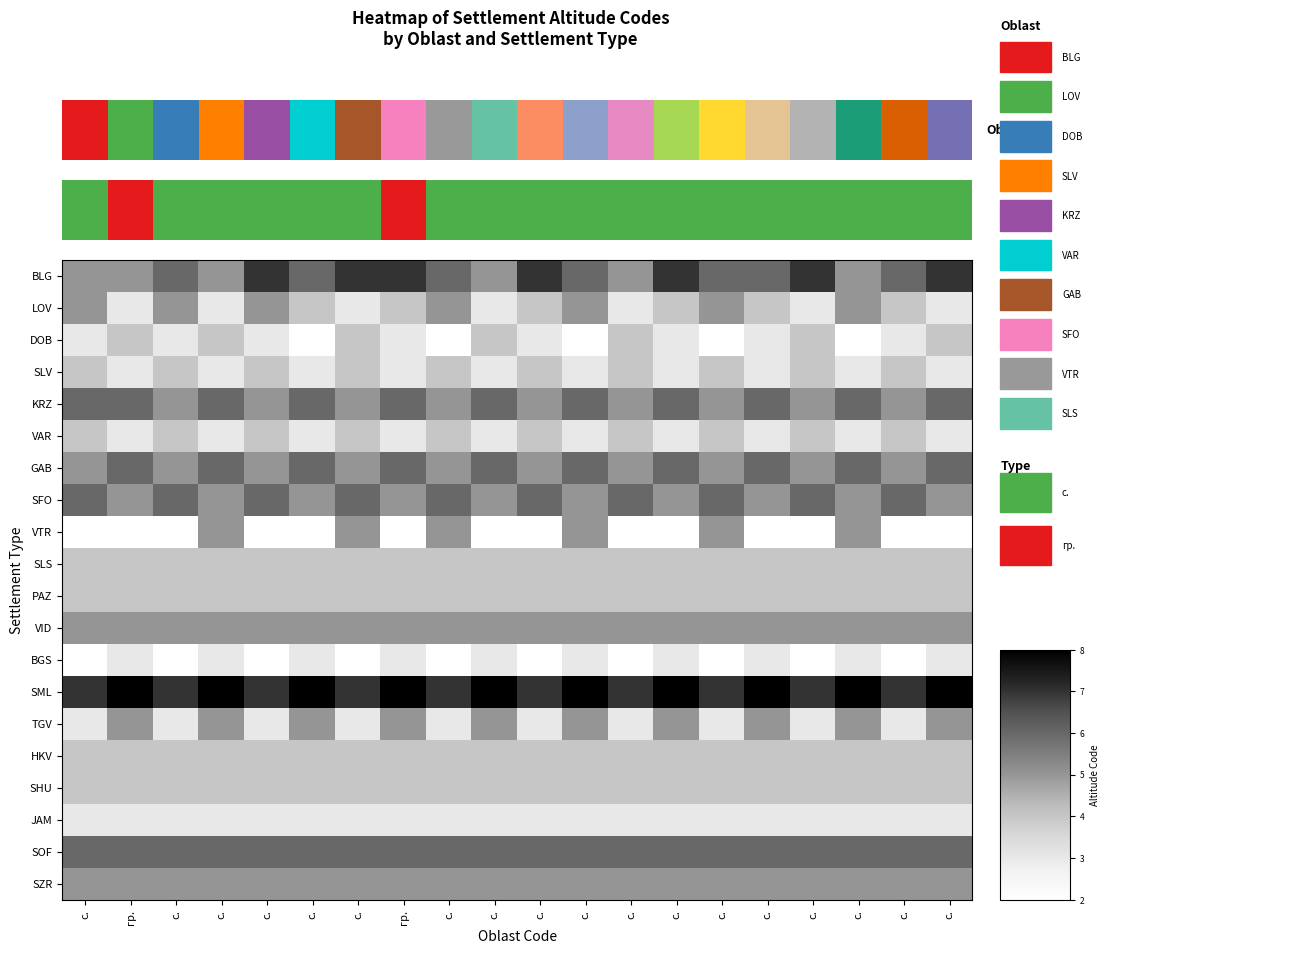

Which series has the largest total across all categories?

SML